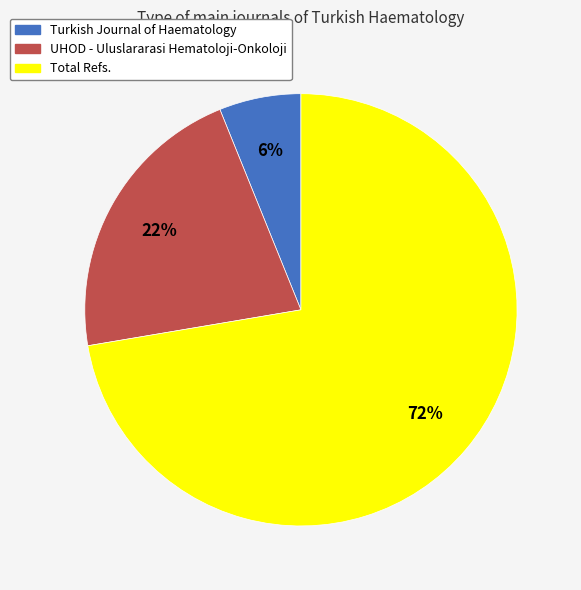

Is it true that Turkish Journal of Haematology is 6% of the pie?

True